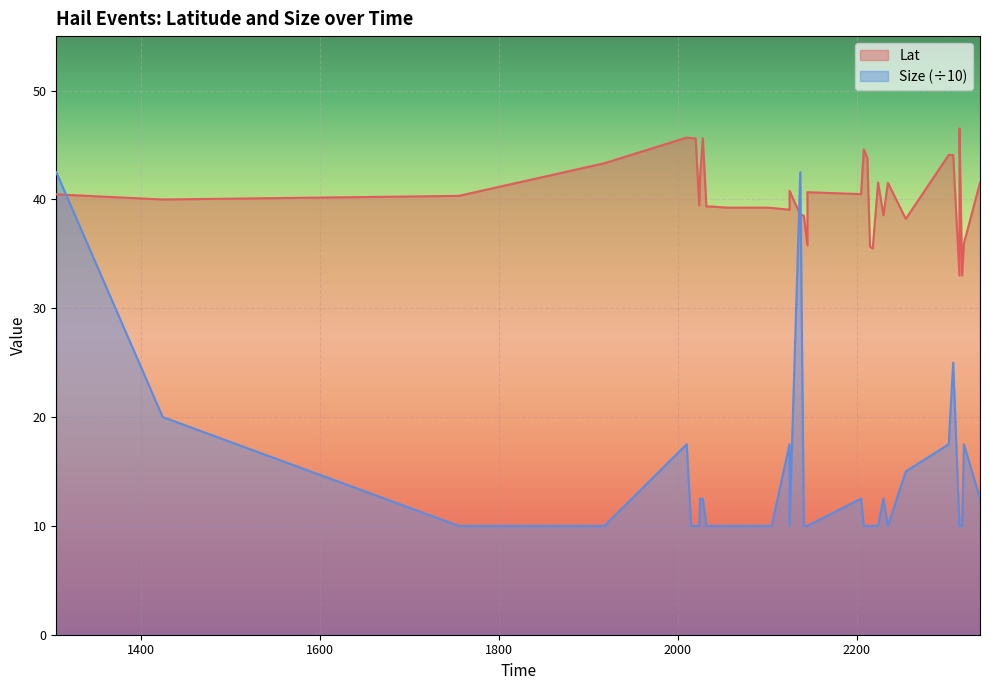

What is the value of the Size point at the 8th from the left?

10.0